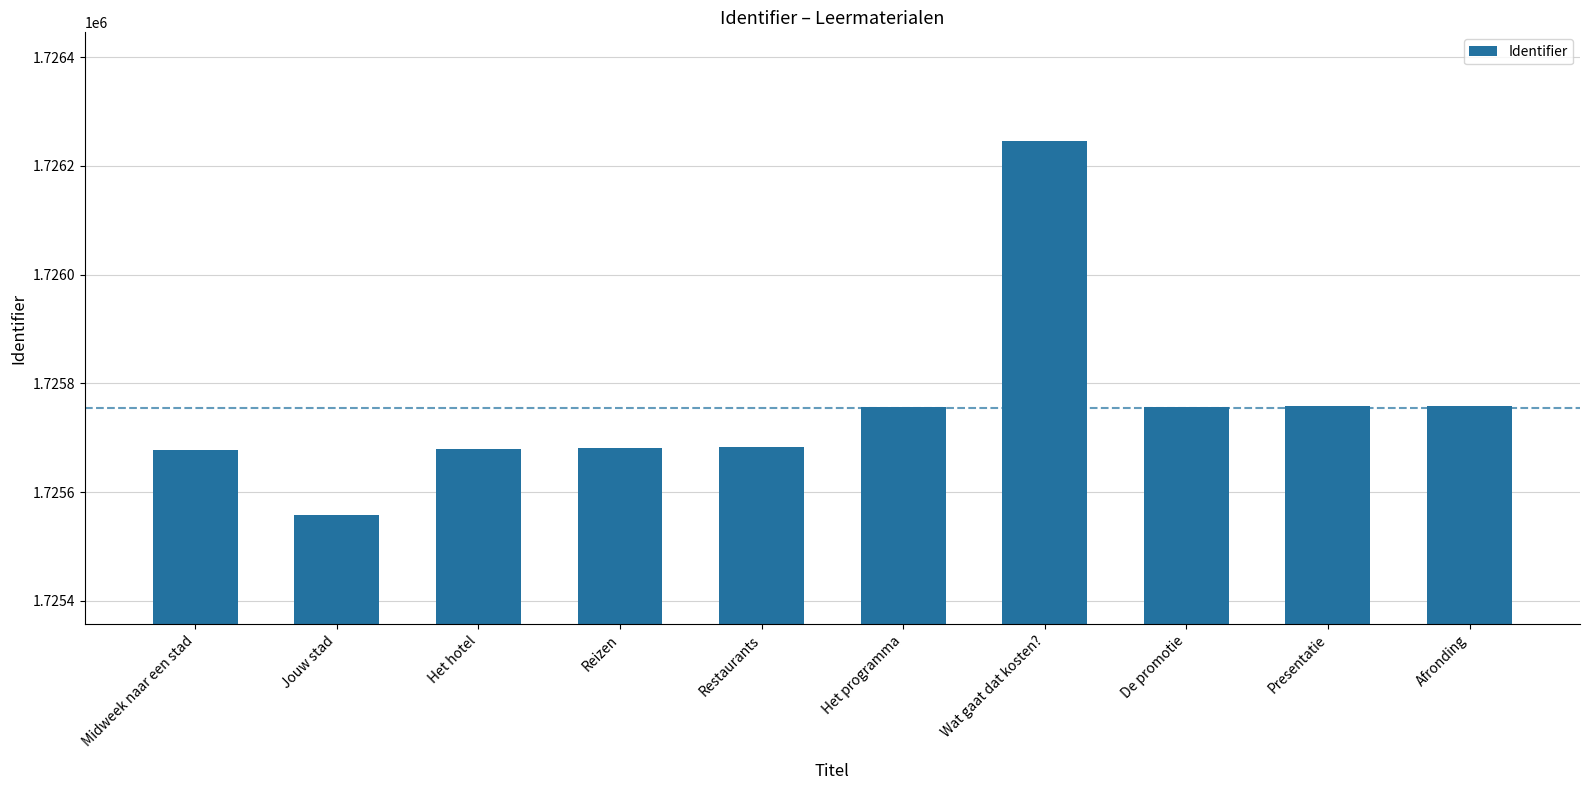

How many series are shown in this chart?

1